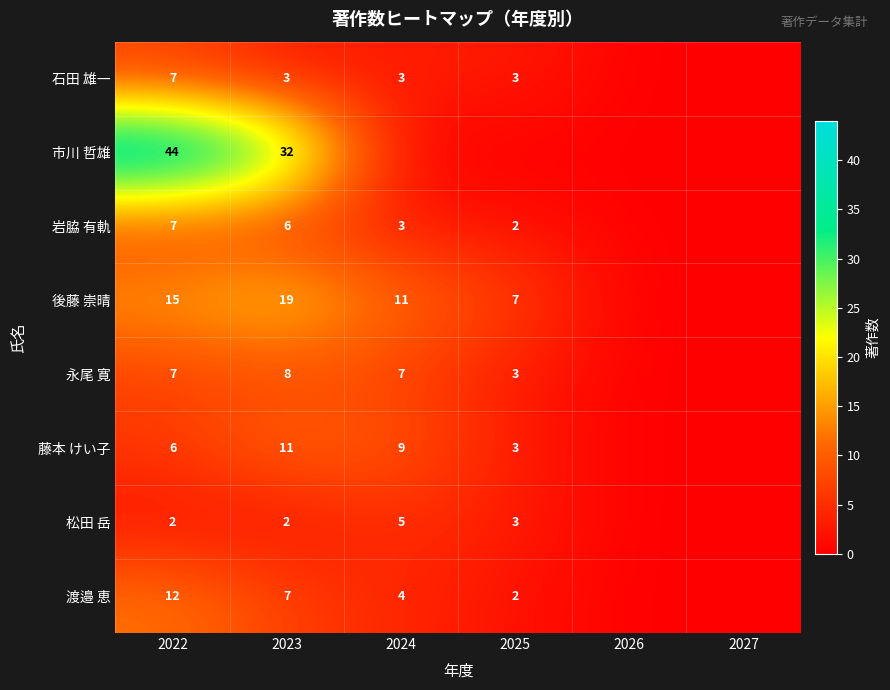

At 2023, list the series in order from smallest to largest.

松田 岳, 石田 雄一, 岩脇 有軌, 渡邉 恵, 永尾 寛, 藤本 けい子, 後藤 崇晴, 市川 哲雄